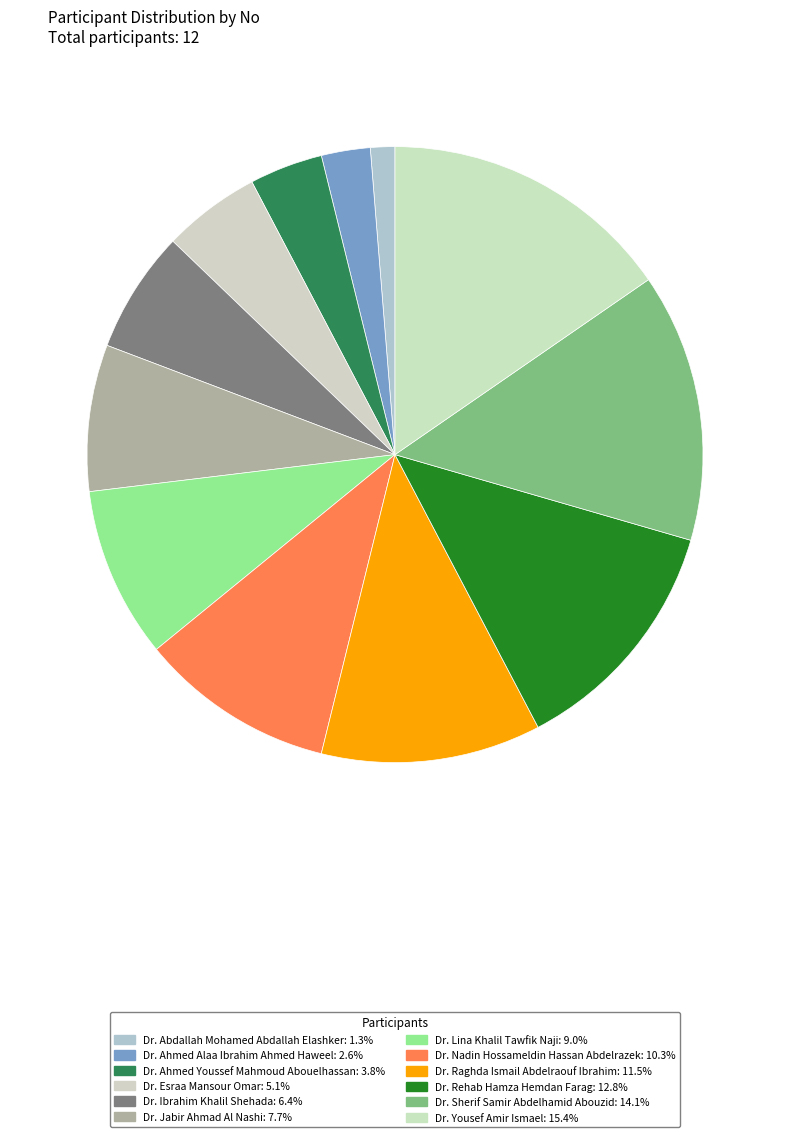

To the nearest percent, what percentage of the pie is Dr. Abdallah Mohamed Abdallah Elashker?

1%